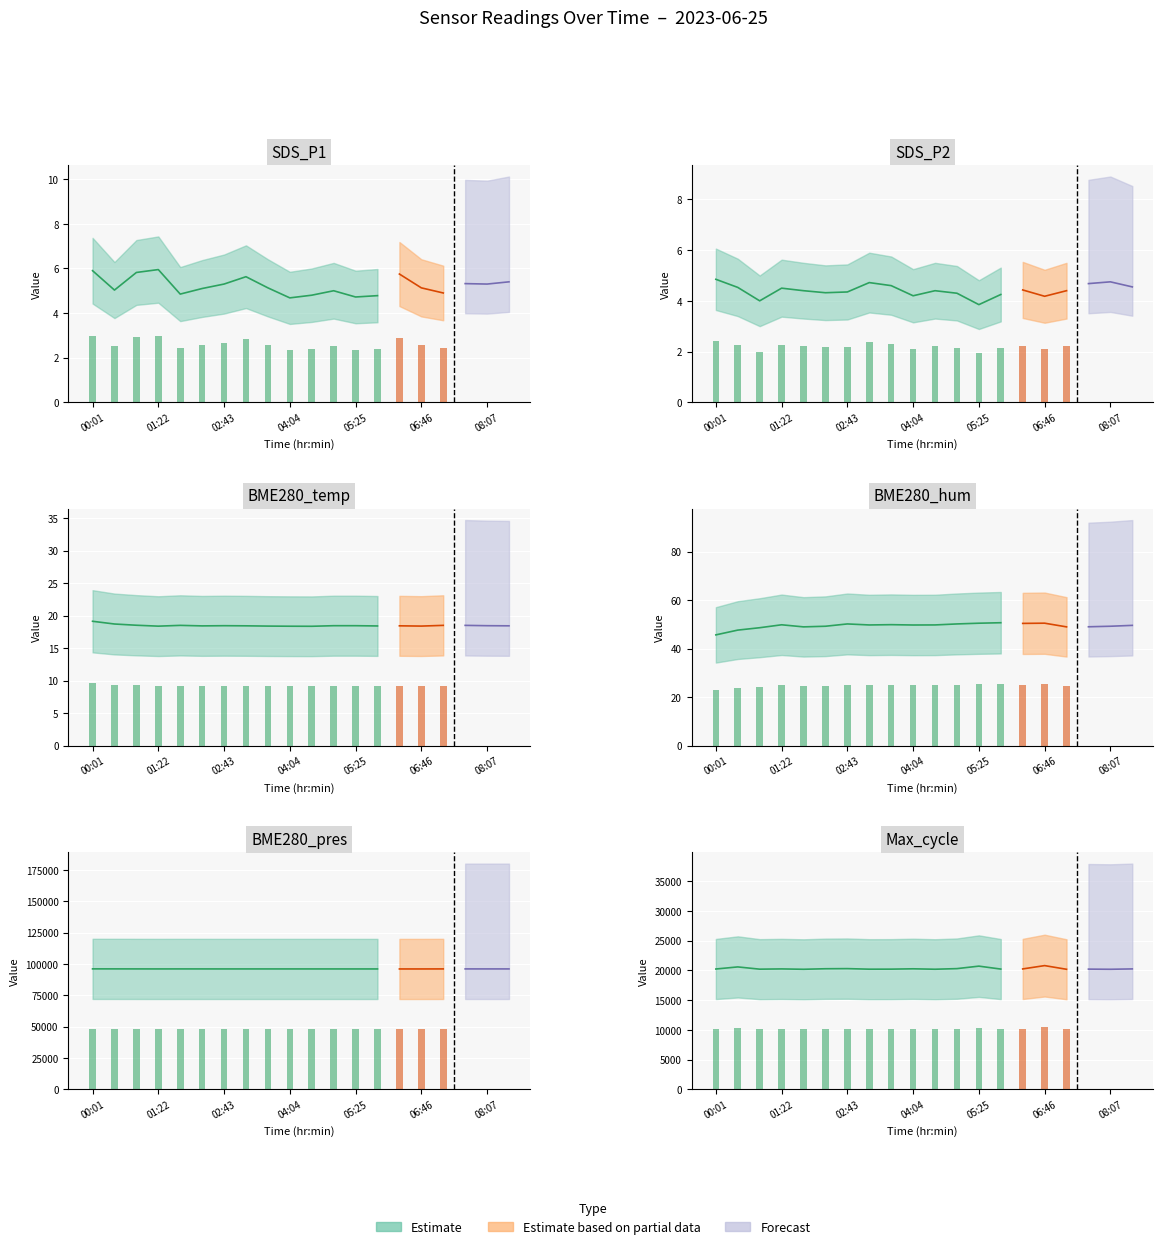

Which has a higher value, 02:43 or 08:34?

08:34